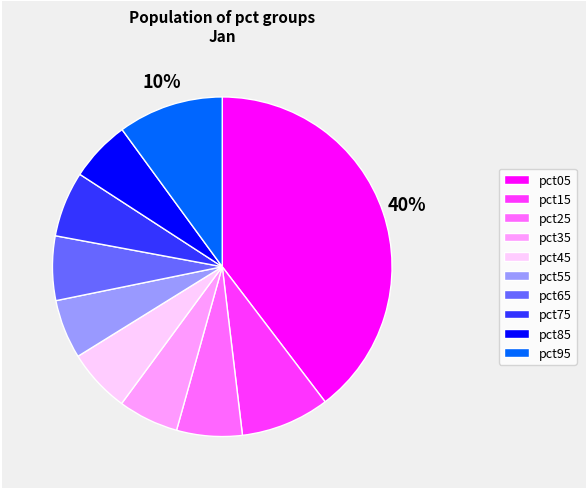

To the nearest percent, what percentage of the pie is pct95?

10%